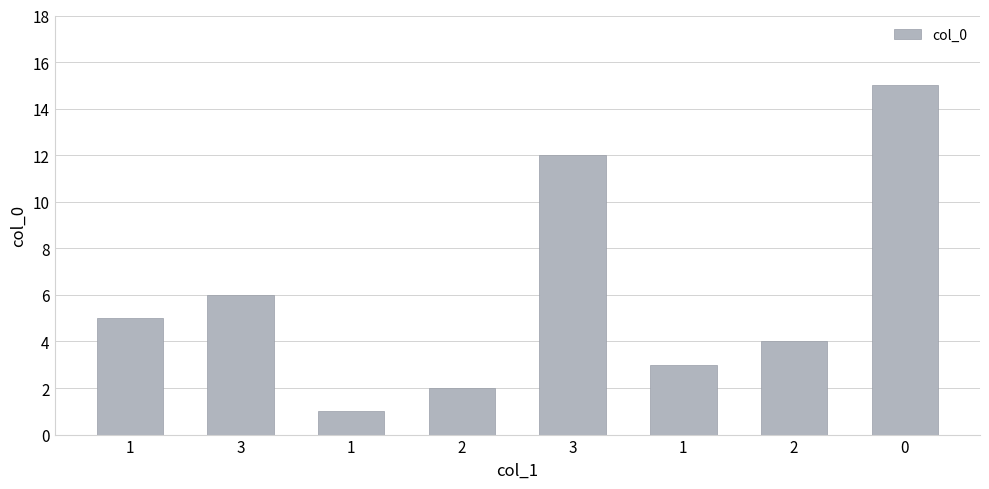

What is the label of the 6th bar from the right?

1